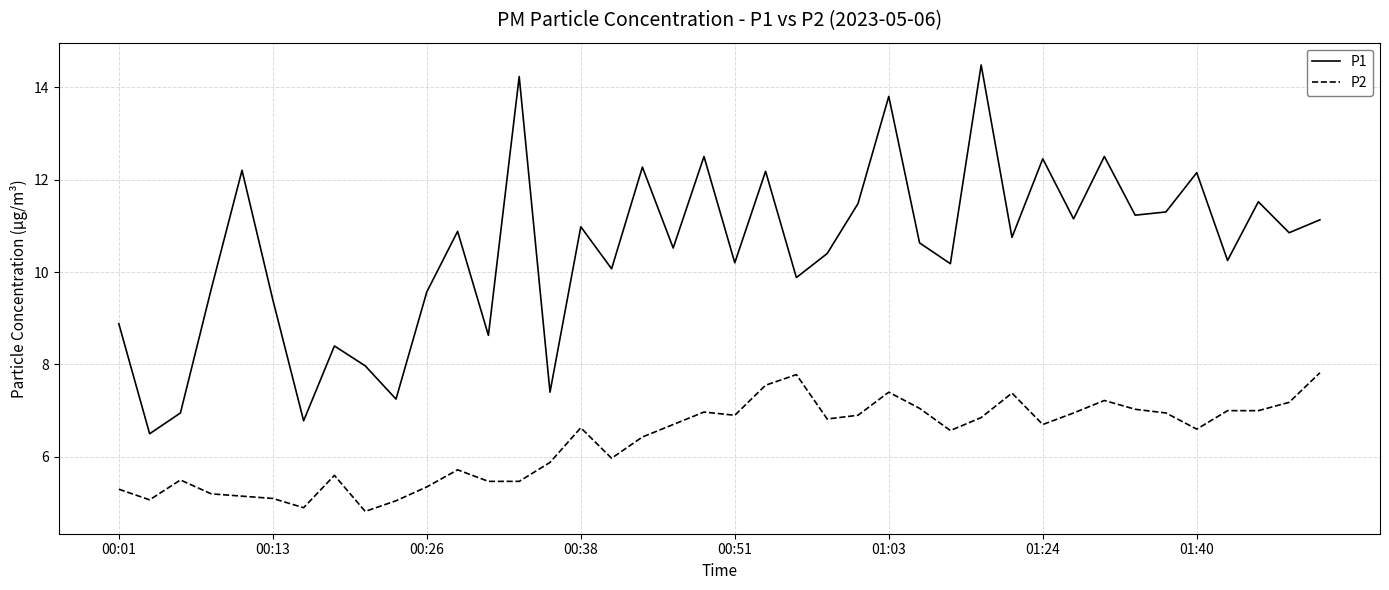

True or false: P2 and P1 intersect in this chart.

False